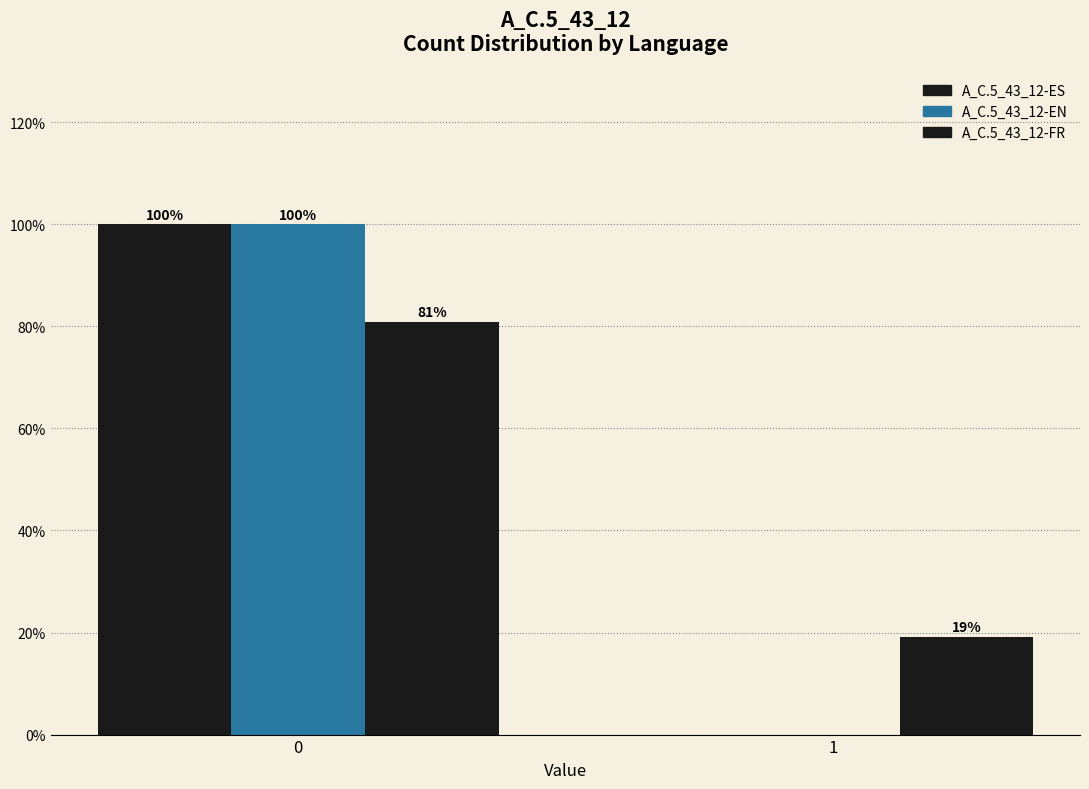

Are the bars horizontal?

No